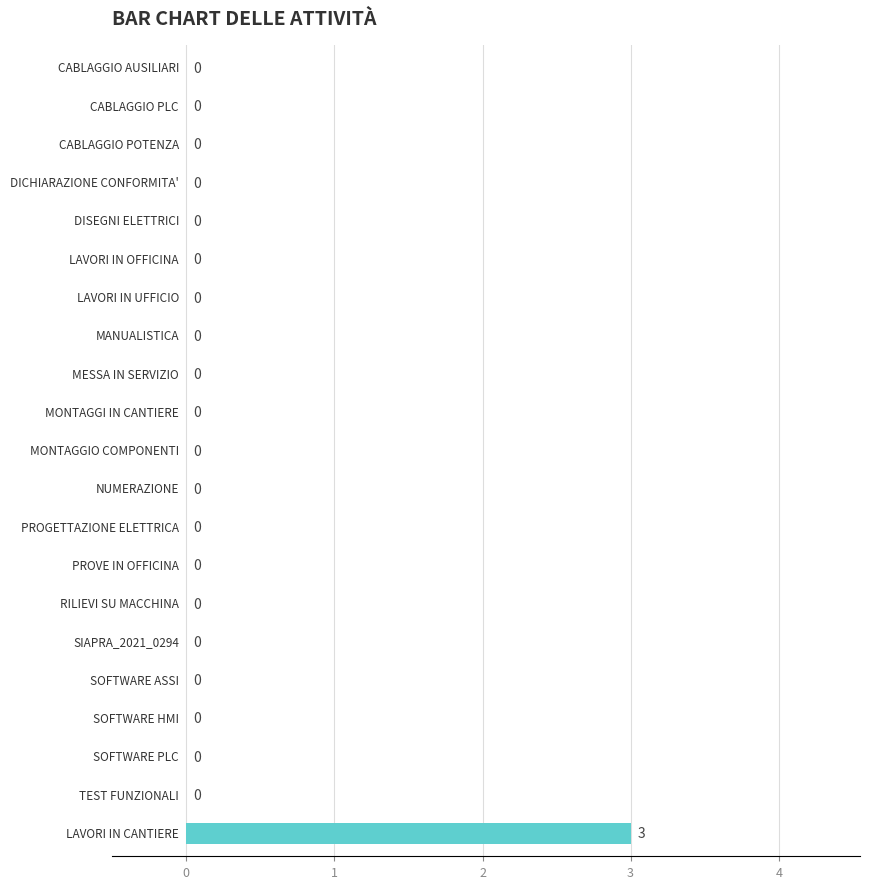

What is the sum of all values?

3